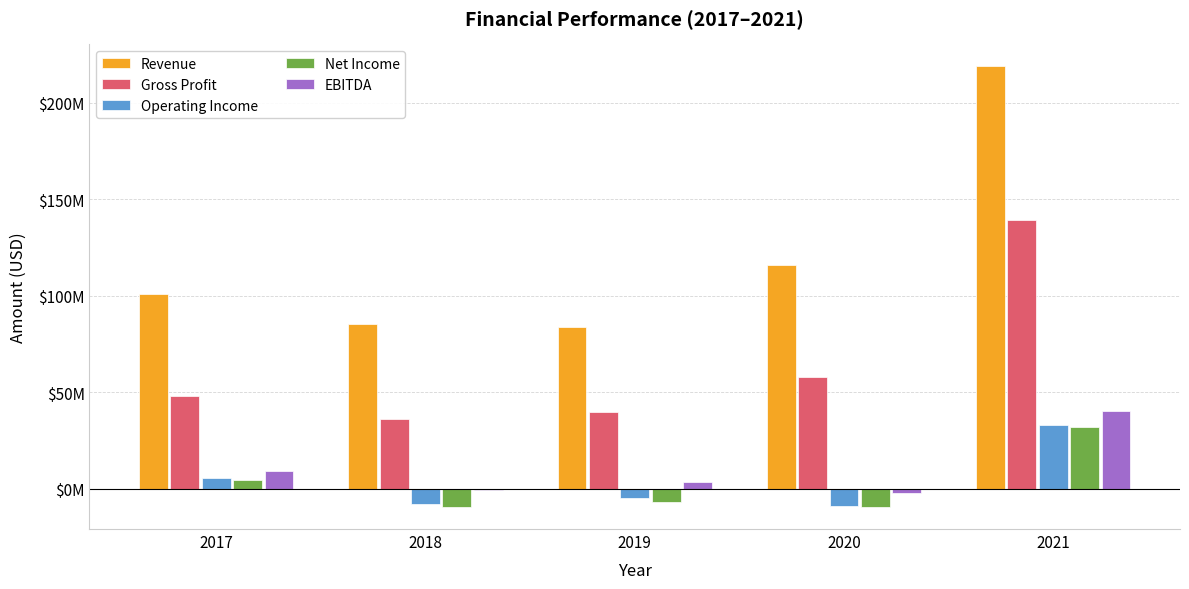

Is it true that Net Income equals -9250564 at 2019?

False